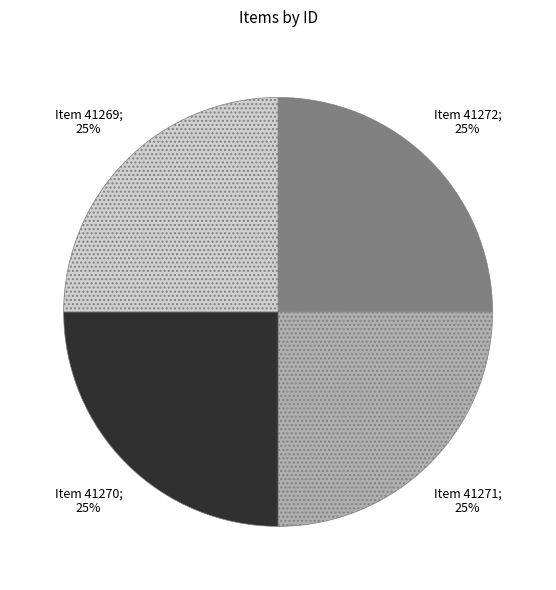

Is there any slice that represents more than half of the pie?

No